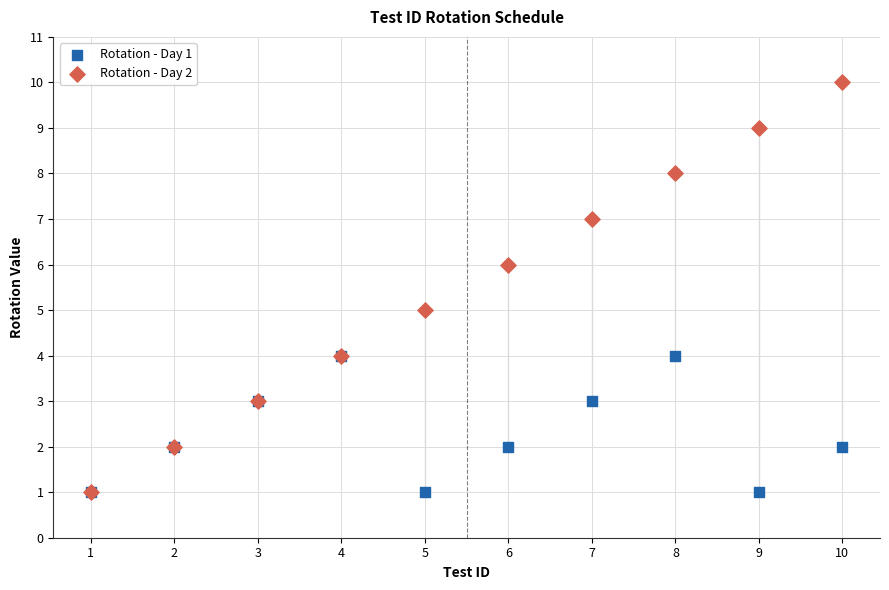

What are all the series names shown in the legend?

Rotation - Day 1, Rotation - Day 2